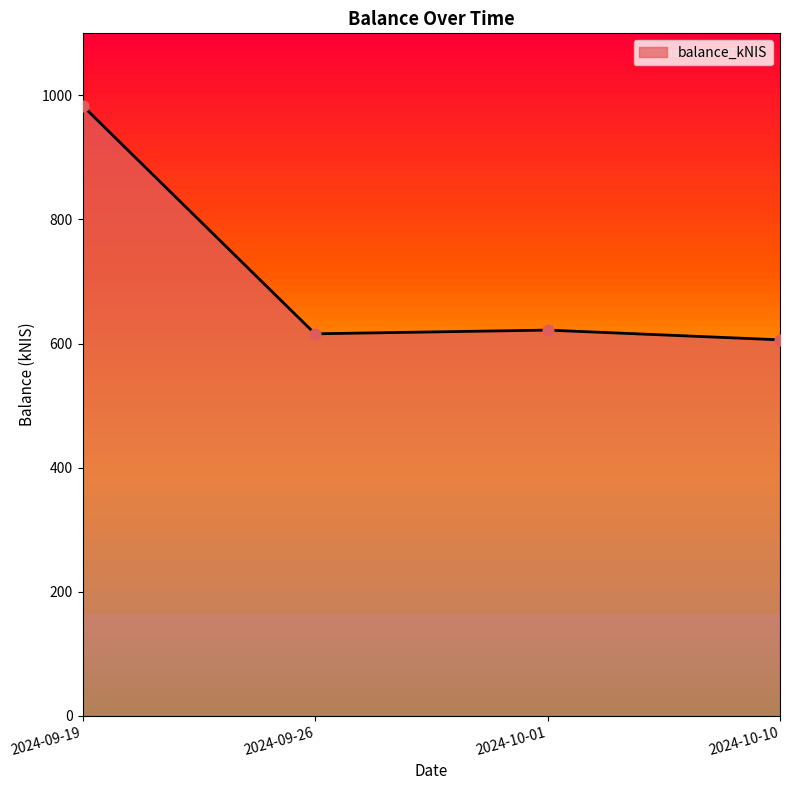

What is the change in value from 2024-09-26 to 2024-10-01?

+6.0